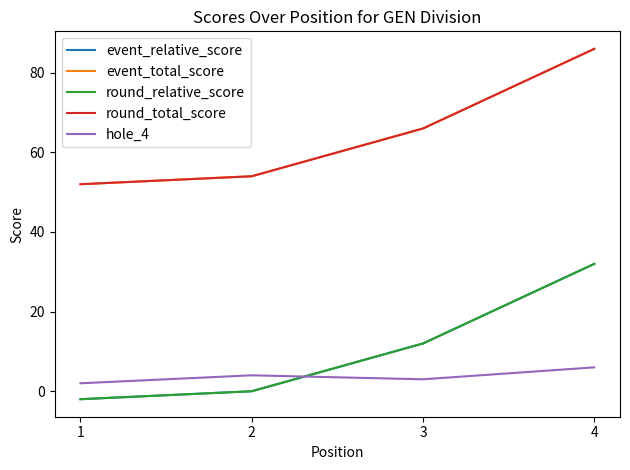

True or false: hole_4 and round_total_score intersect in this chart.

False